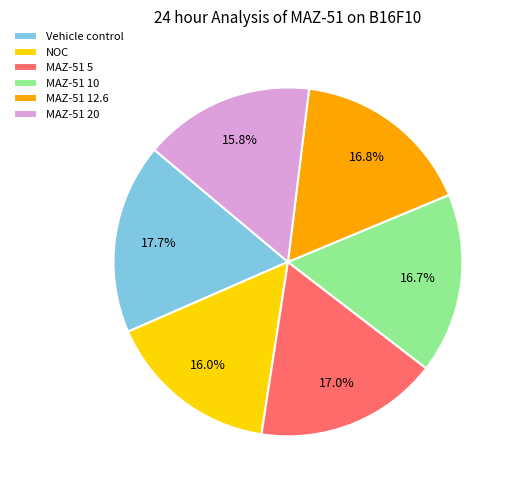

What percentage is NOT represented by MAZ-51 10?

83.3%